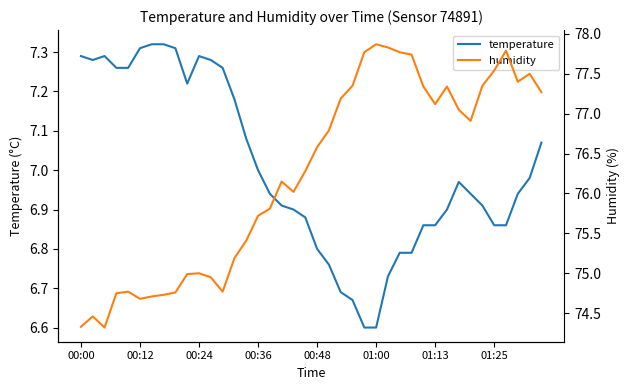

At how many categories does at least one series exceed 63?

40